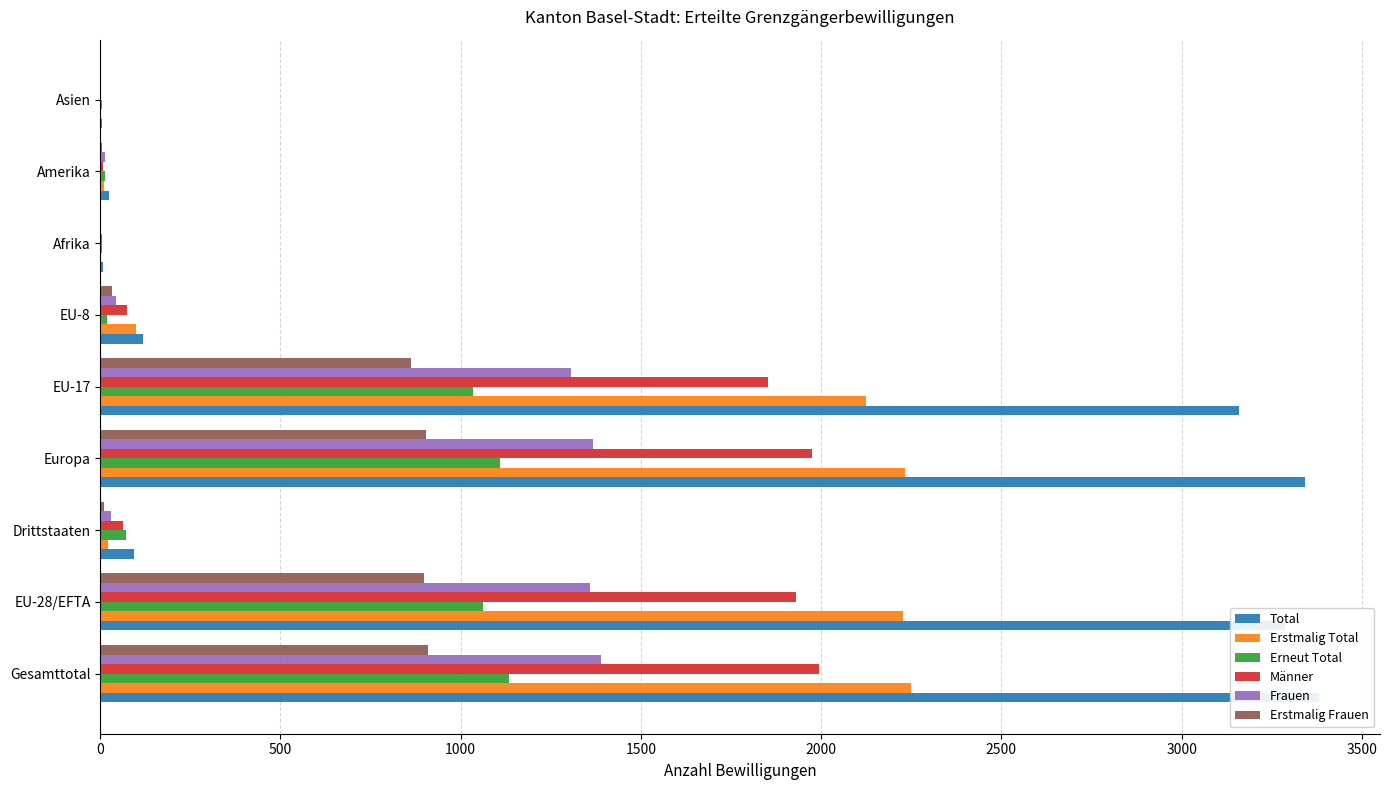

What is the minimum value for Erstmalig Total?

1